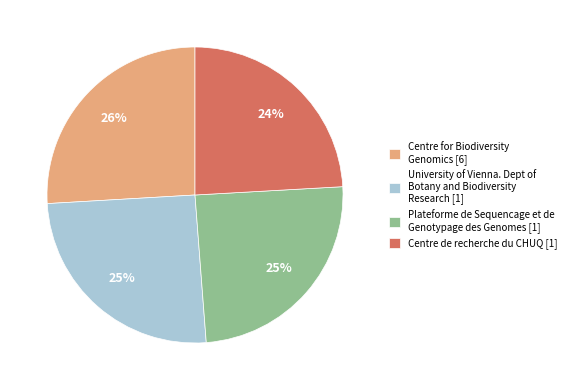

Count the number of slices in the pie.

4